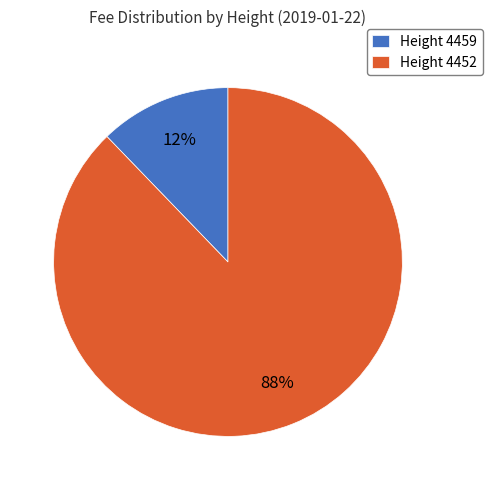

To the nearest percent, what is the difference between the Height 4452 and Height 4459 slice percentages?

76%